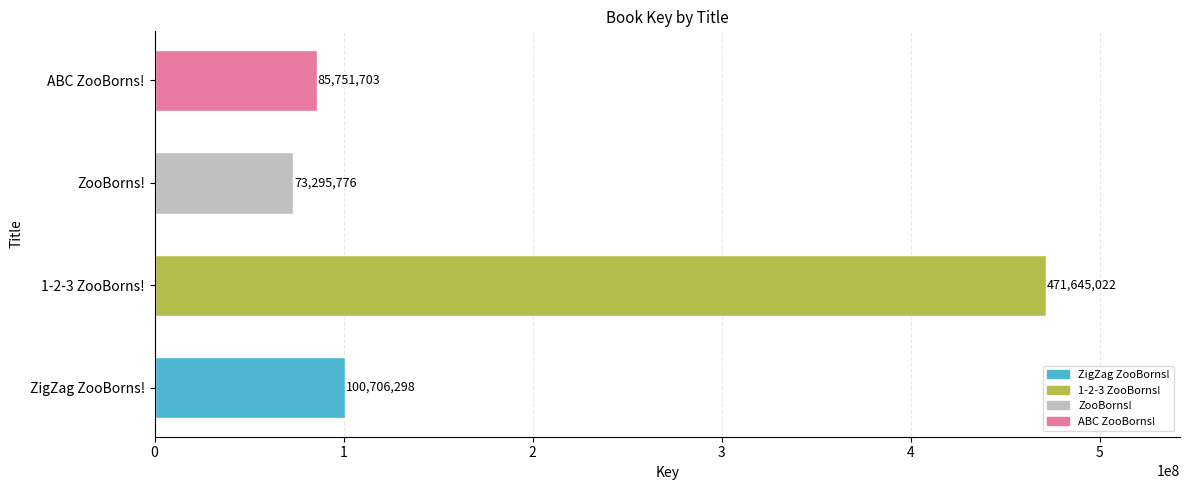

At which category does the chart reach its minimum across all series?

ZooBorns!